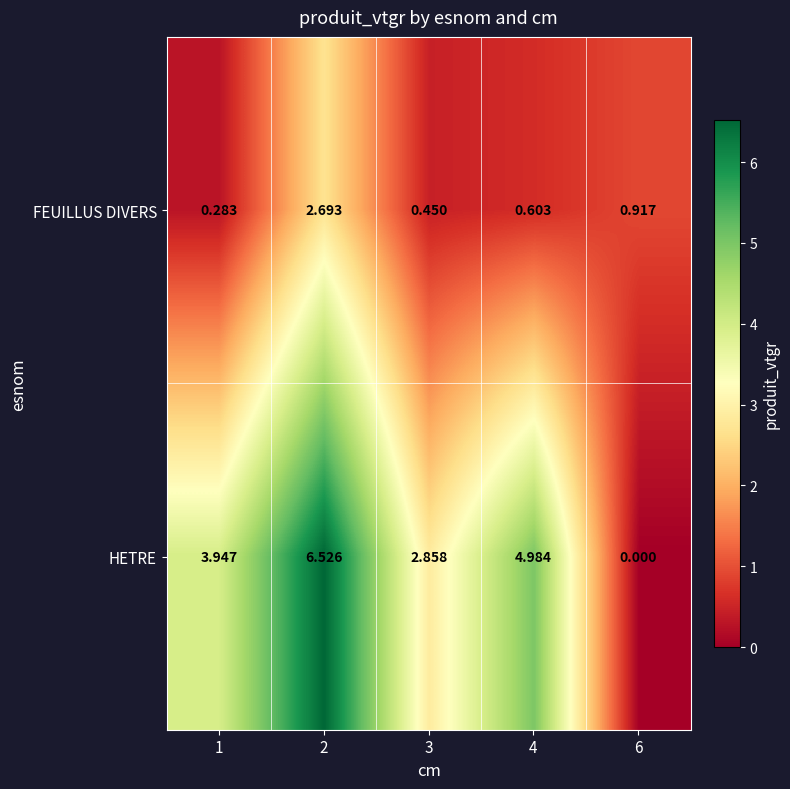

Is the value of HETRE at 6 greater than the value of FEUILLUS DIVERS at 3?

No